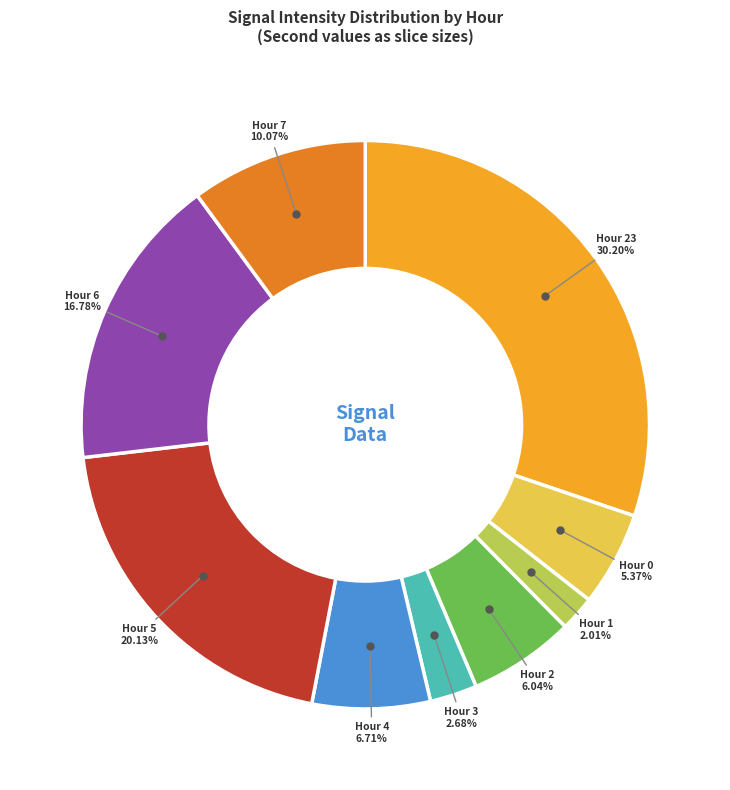

How many segments does this pie chart have?

9